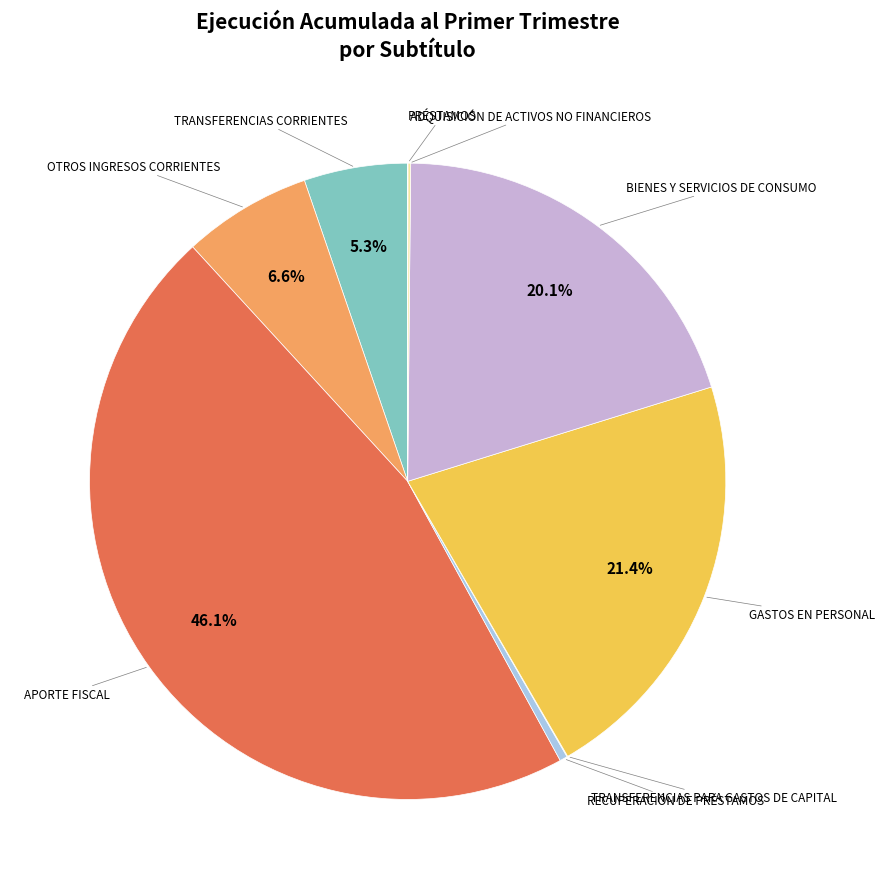

Count the number of slices in the pie.

9